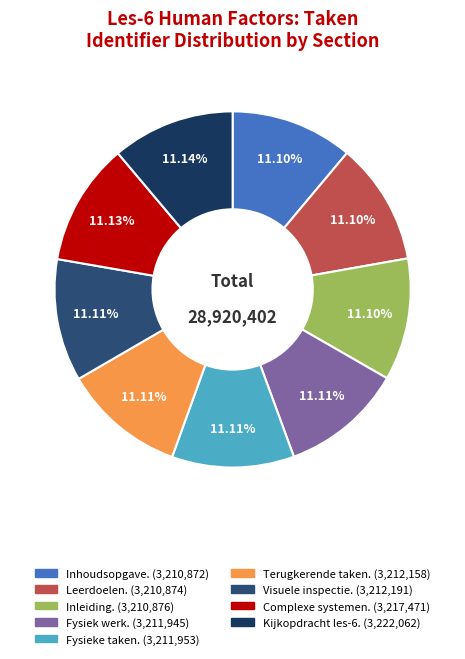

True or false: Kijkopdracht les-6. accounts for 11% of the total.

True